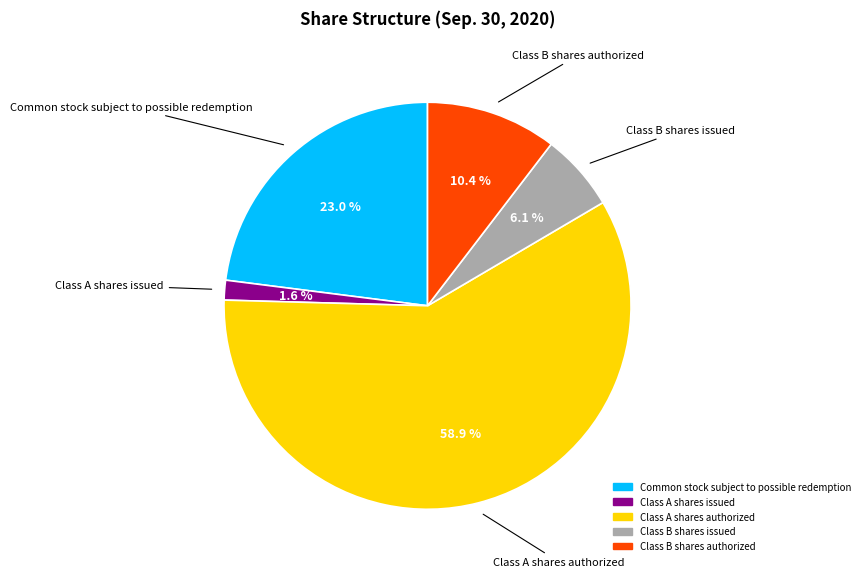

Combined, what portion of the pie is Class A shares issued and Class B shares issued?

7.7%